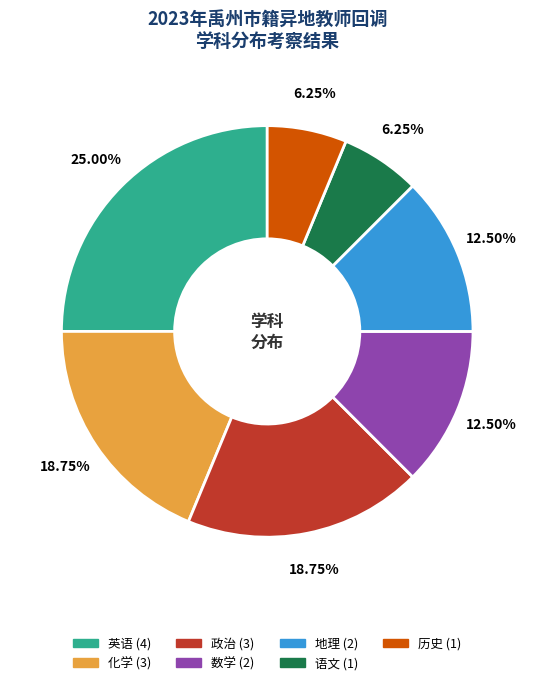

Does 地理 account for over 50% of the chart?

No